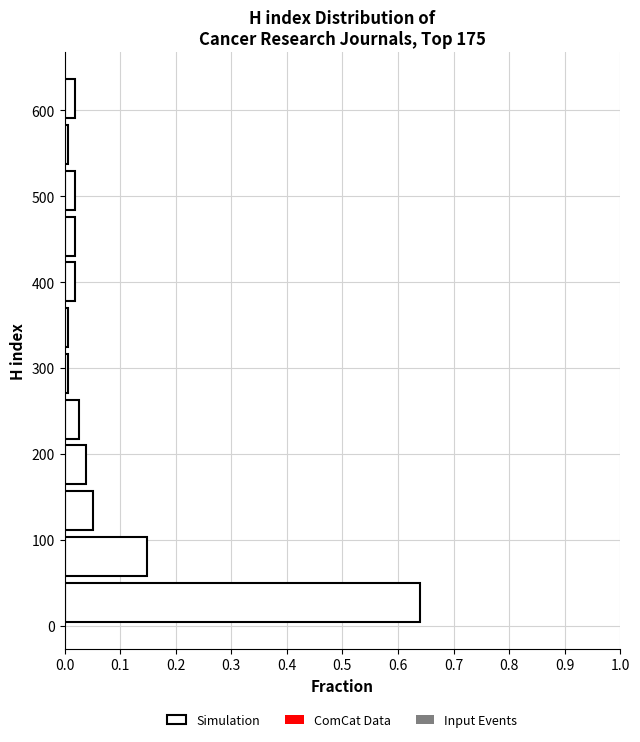

How long is the bar that spans 590 to 640 on the y-axis? Neither the bar edges nor the lengths are printed on the chart, so give them approximately, as read against the axes.

0.02